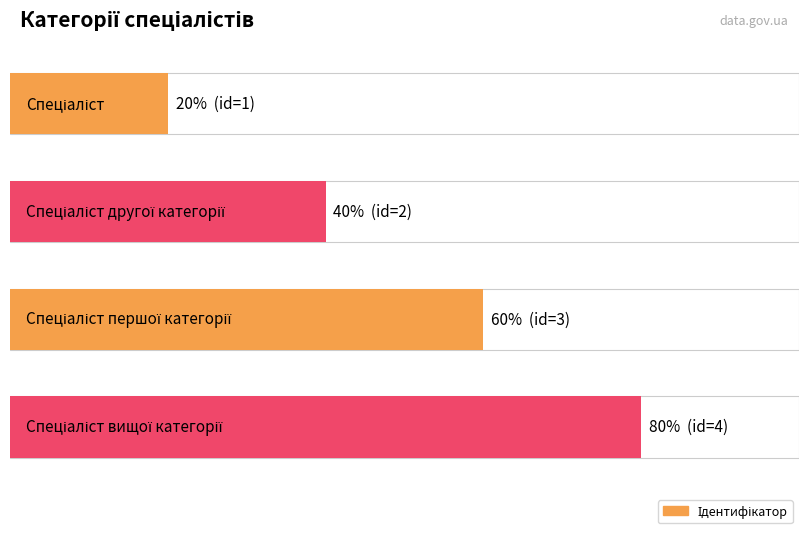

List the labels in order of value, smallest first.

Спеціаліст, Спеціаліст другої категорії, Спеціаліст першої категорії, Спеціаліст вищої категорії